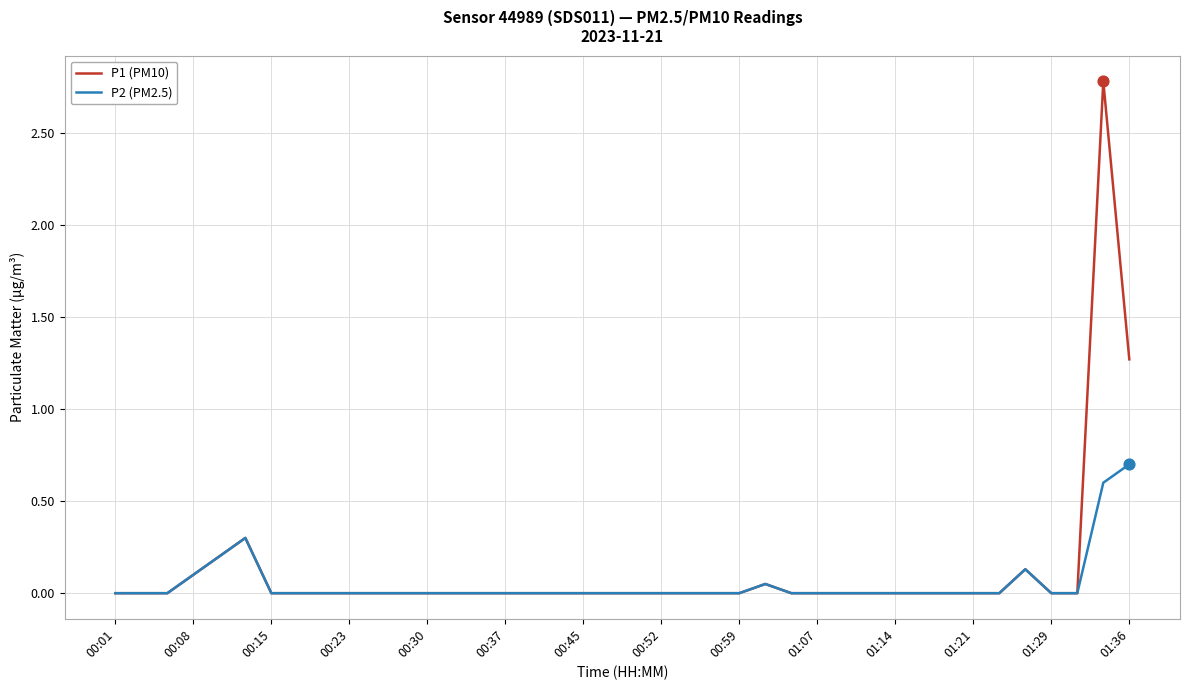

Rank the series by their maximum value, from lowest to highest.

P2 (PM2.5), P1 (PM10)